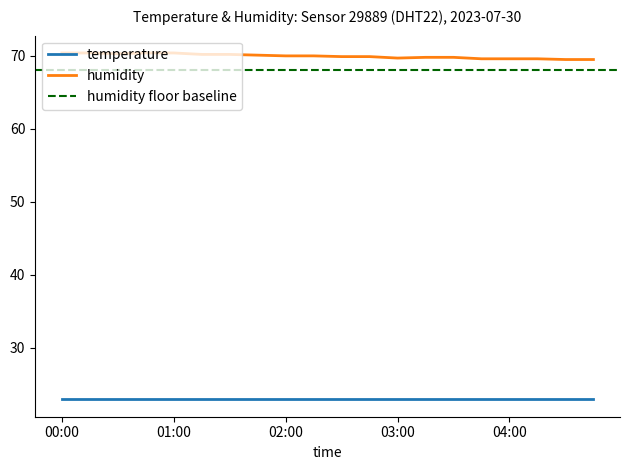

True or false: humidity and temperature intersect in this chart.

False